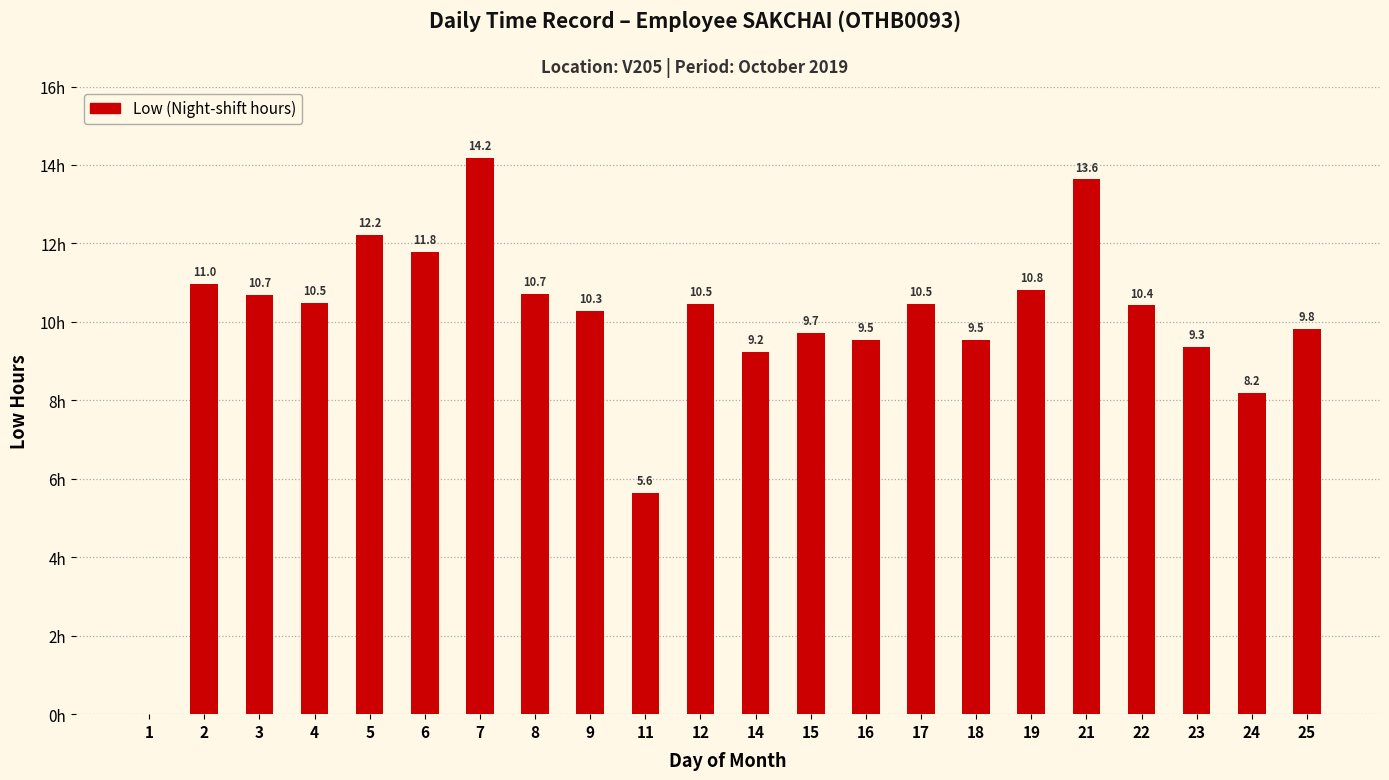

Which label corresponds to the smallest value in the chart?

1